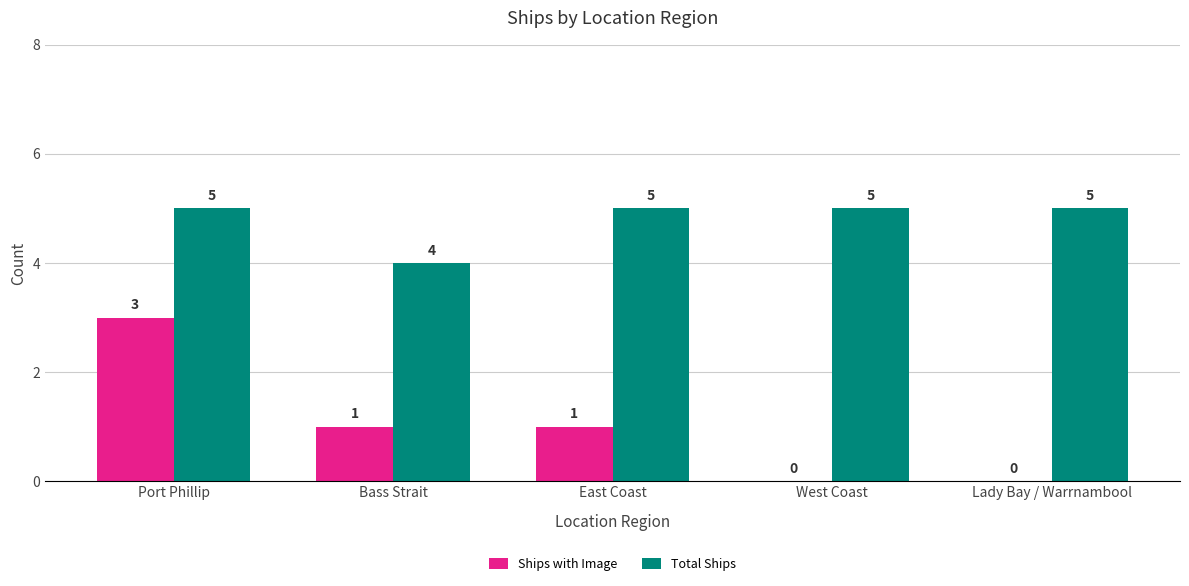

Is it true that Ships with Image equals 5 at Port Phillip?

False